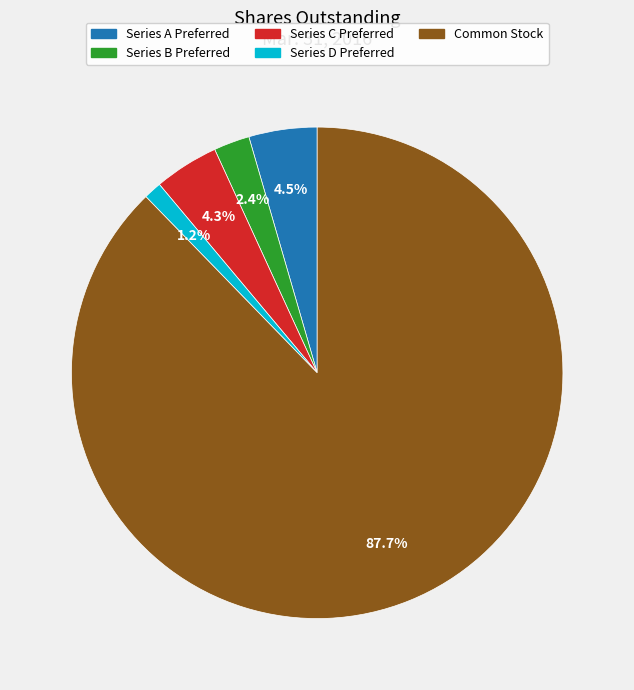

Which category has the biggest portion of the pie?

Common Stock